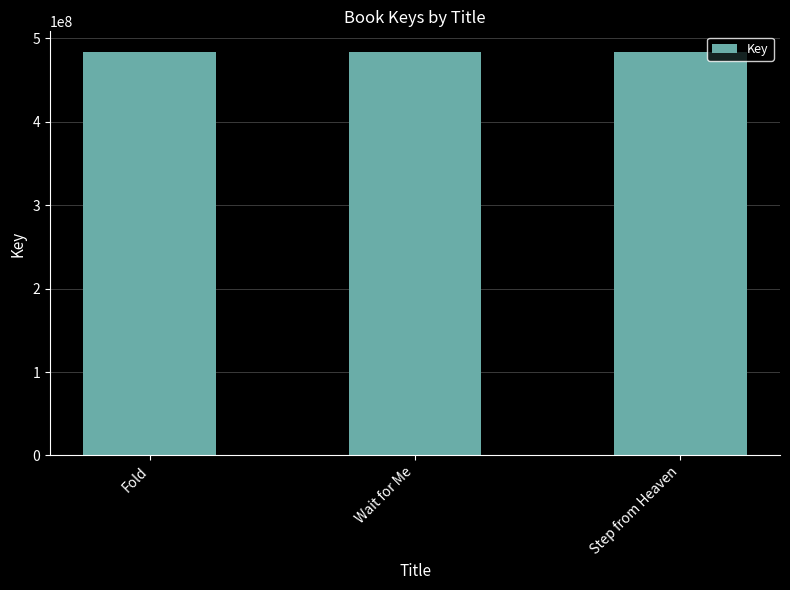

The chart shows a value of 484244841 at Fold. True or false?

True